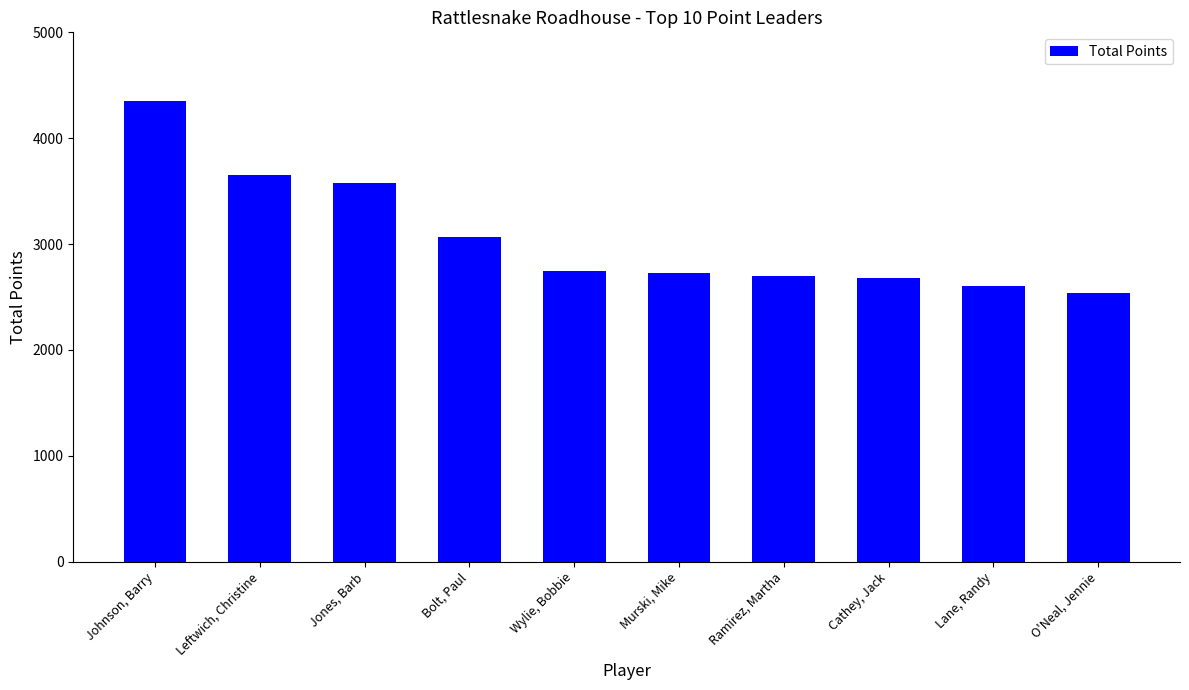

What is the sum of the values at Wylie, Bobbie and Lane, Randy?

5350